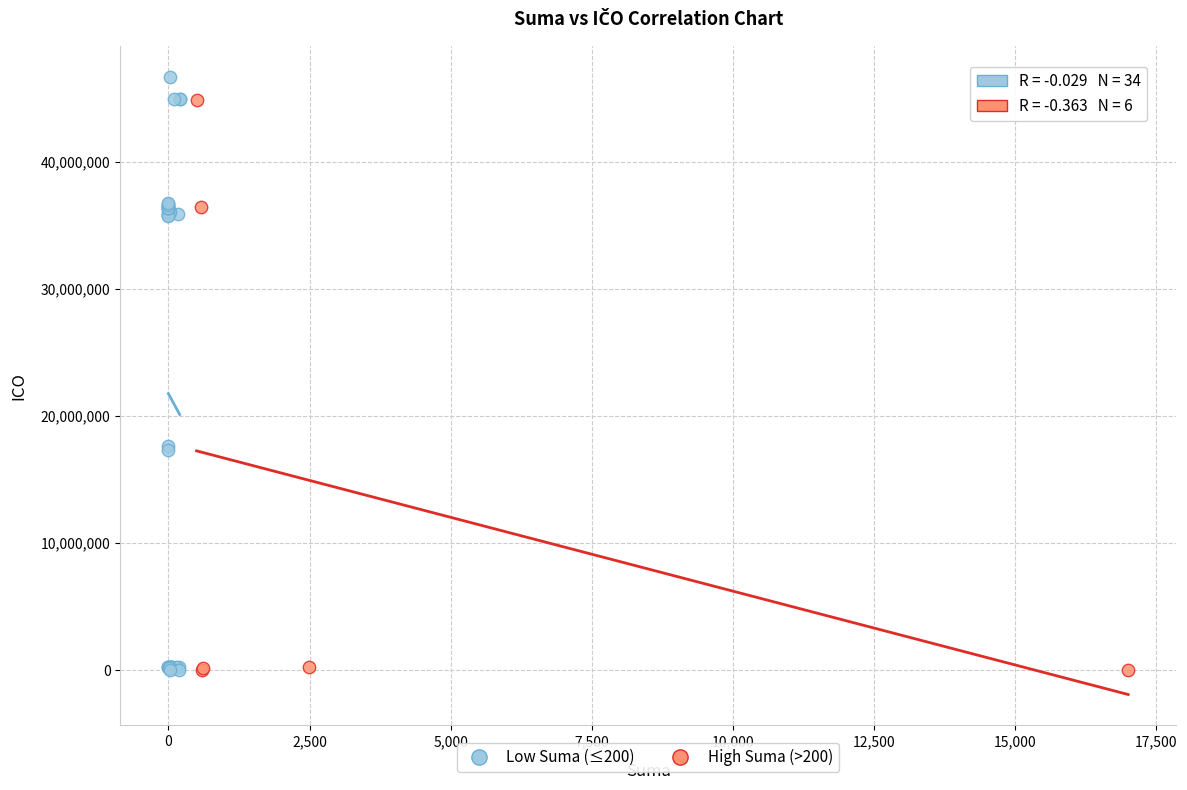

Which series contains the highest Y value?

Low Suma (≤200)